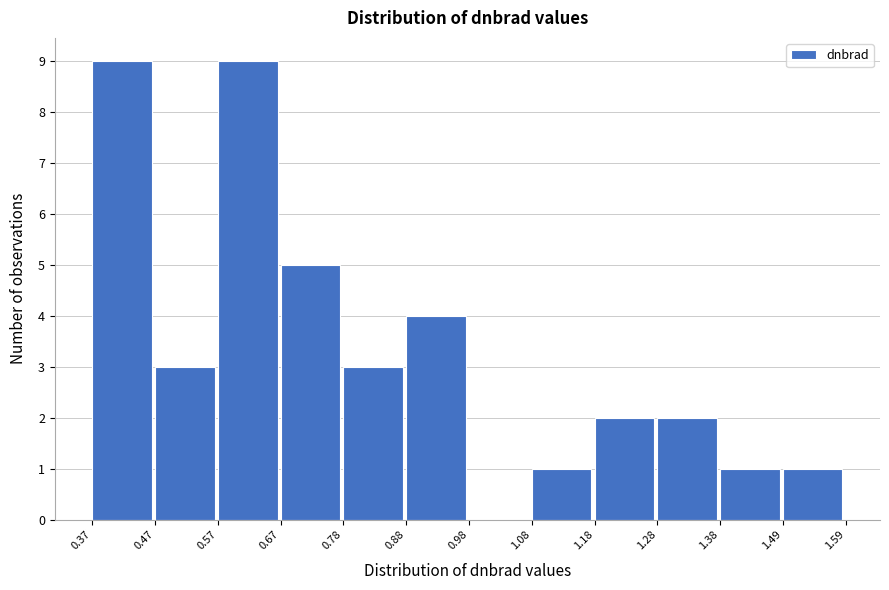

Reading left to right, transcribe this chart: for each bar, give the range it covers on the x-axis and its height. The values are not printed on the chart, so give them approximately, as read against the axis.

0.37 to 0.47: 9
0.47 to 0.57: 3
0.57 to 0.67: 9
0.67 to 0.78: 5
0.78 to 0.88: 3
0.88 to 0.98: 4
0.98 to 1.08: 0
1.08 to 1.18: 1
1.18 to 1.28: 2
1.28 to 1.38: 2
1.38 to 1.49: 1
1.49 to 1.59: 1